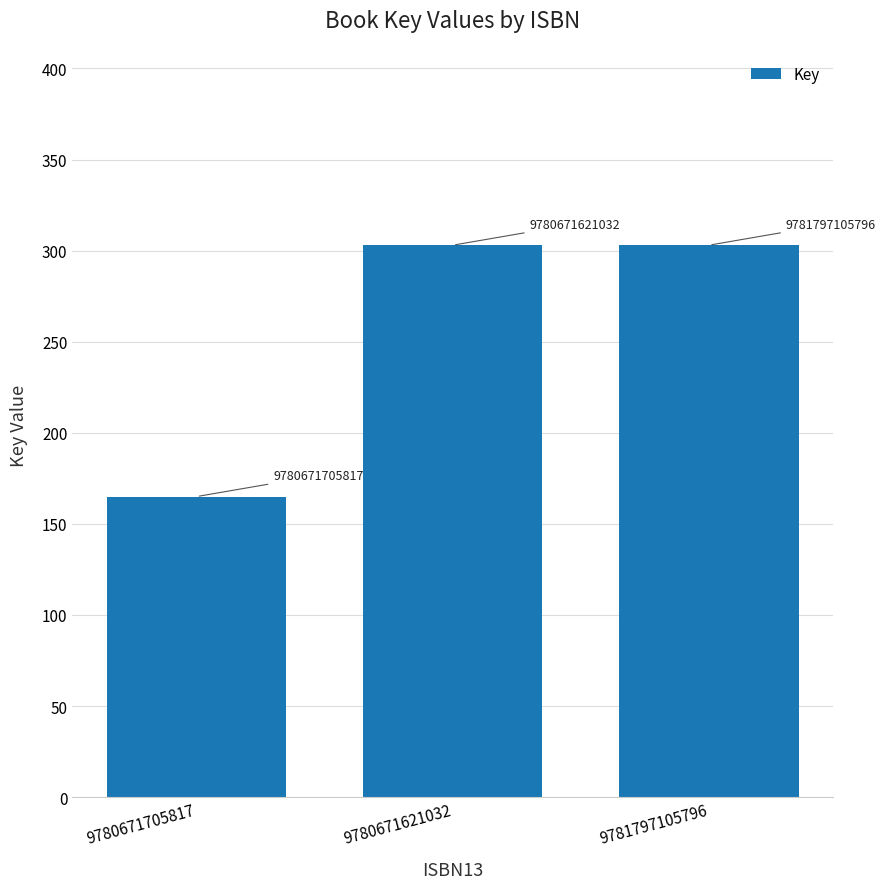

How many bars are there in total?

3